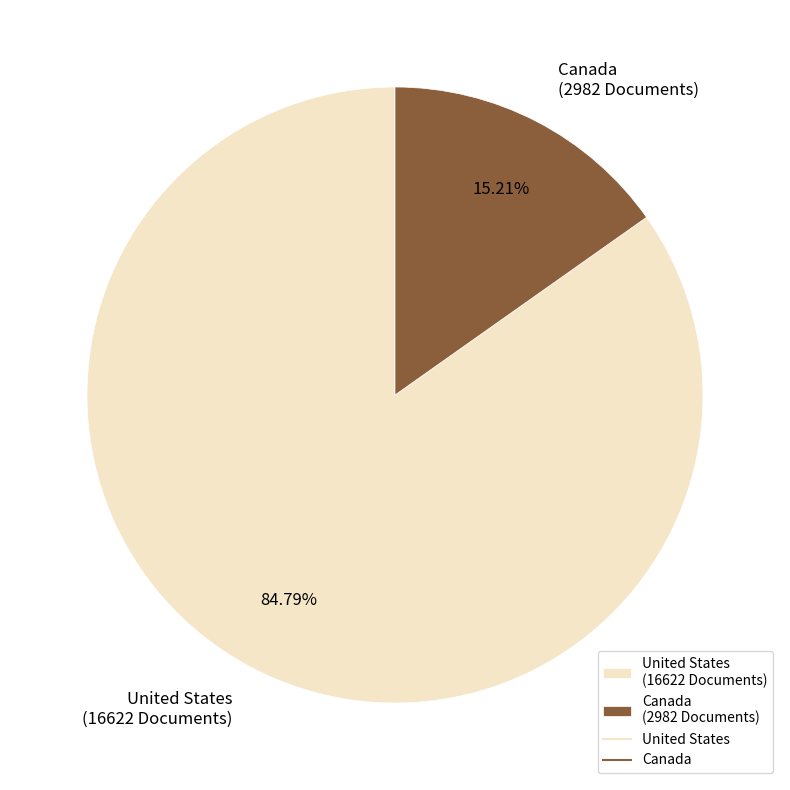

Count the number of slices in the pie.

2